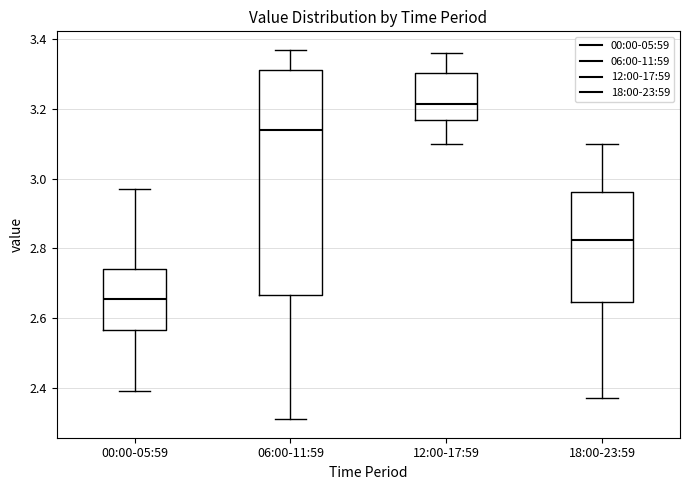

Reading left to right, read every box against the y-axis: the position of its median line, the range the box covers, and the ends of its whiskers. The values are not printed on the chart, so give them approximately, as read against the axis.

00:00-05:59: median 2.66, box 2.56 to 2.74, whiskers 2.40 to 2.98
06:00-11:59: median 3.14, box 2.66 to 3.32, whiskers 2.32 to 3.38
12:00-17:59: median 3.22, box 3.16 to 3.30, whiskers 3.10 to 3.36
18:00-23:59: median 2.82, box 2.64 to 2.96, whiskers 2.38 to 3.10